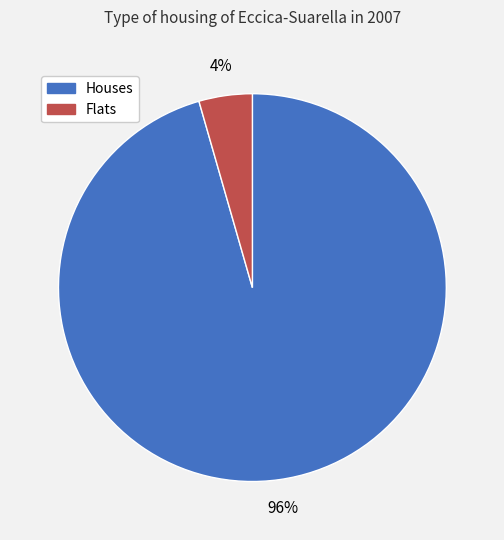

Which category has the smallest portion of the pie?

Flats